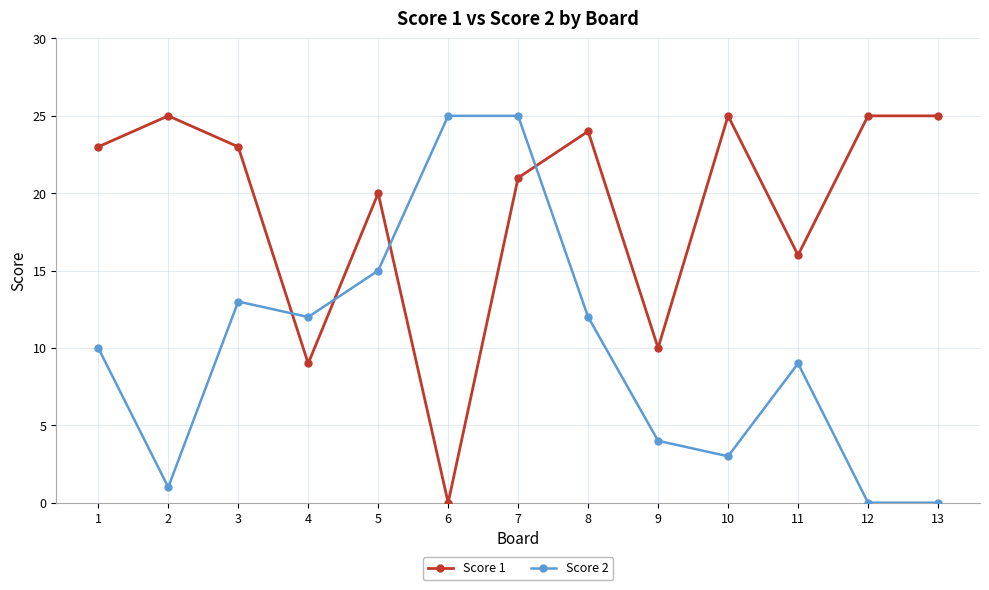

Between which two adjacent categories do Score 2 and Score 1 first intersect?

3 and 4